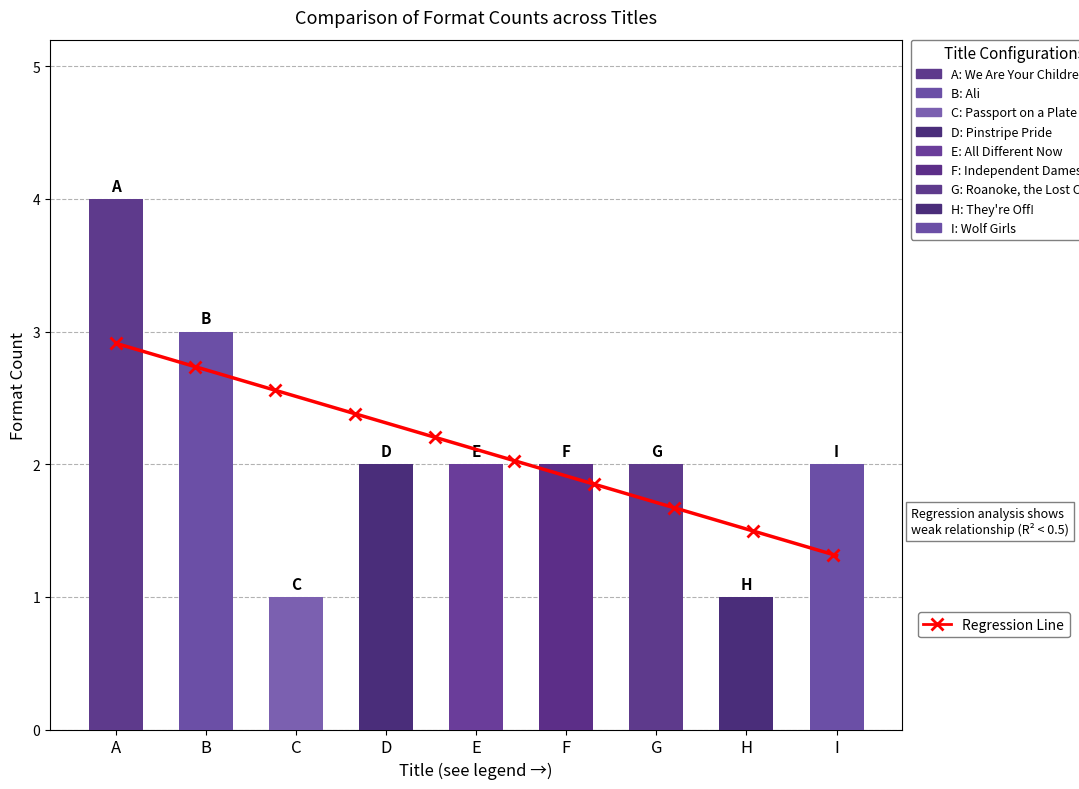

What is the difference between the values at C and B?

2